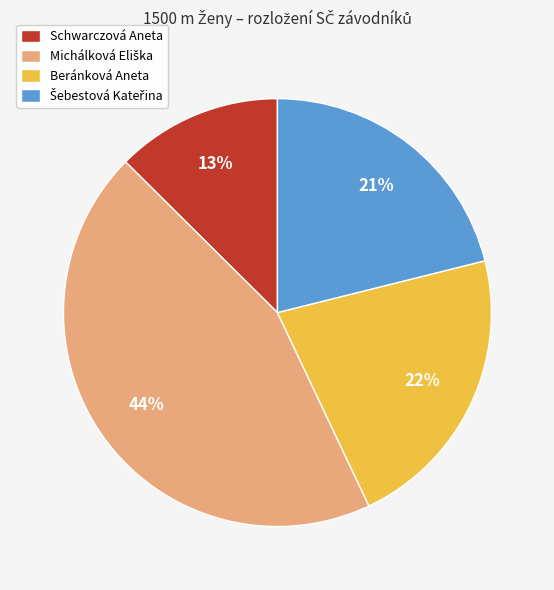

Is the sum of Schwarczová Aneta and Beránková Aneta greater than half?

No